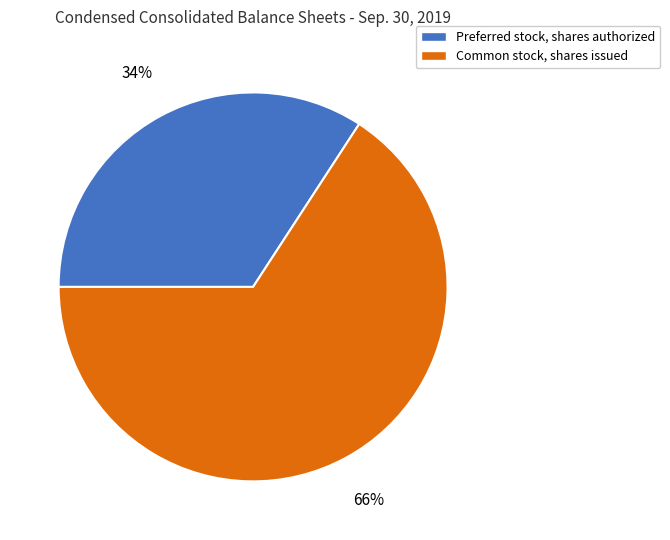

To the nearest percent, what percentage of the pie is Common stock, shares issued?

66%